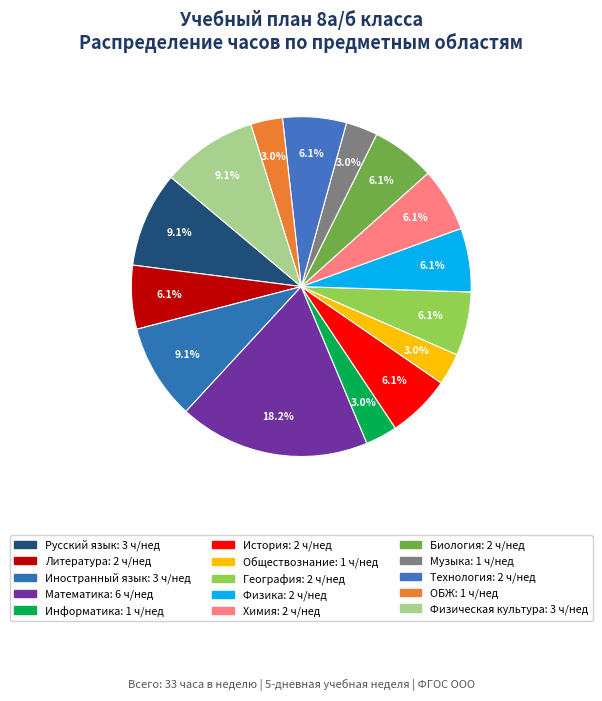

Does any single category account for the majority?

No